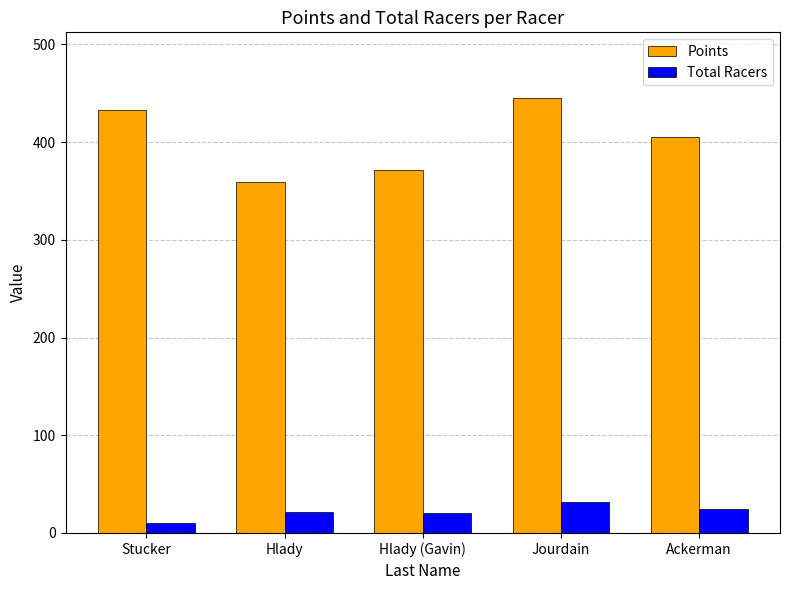

What is the smallest value displayed?

10.0